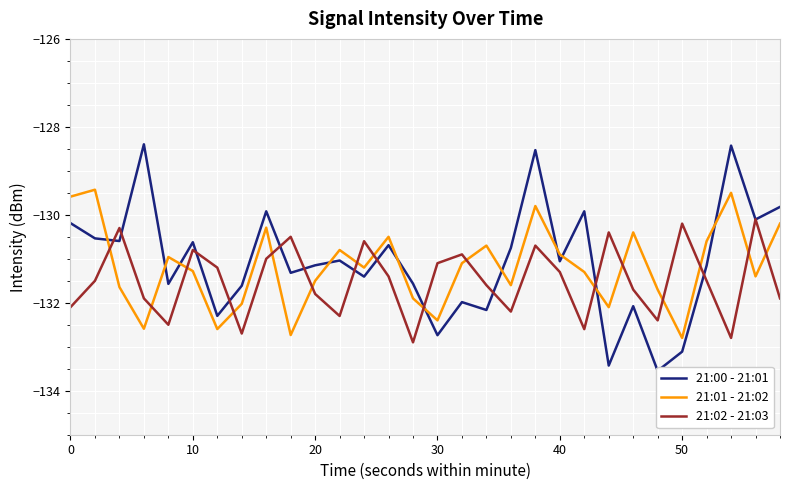

What is the maximum value for 21:02 - 21:03?

-130.1